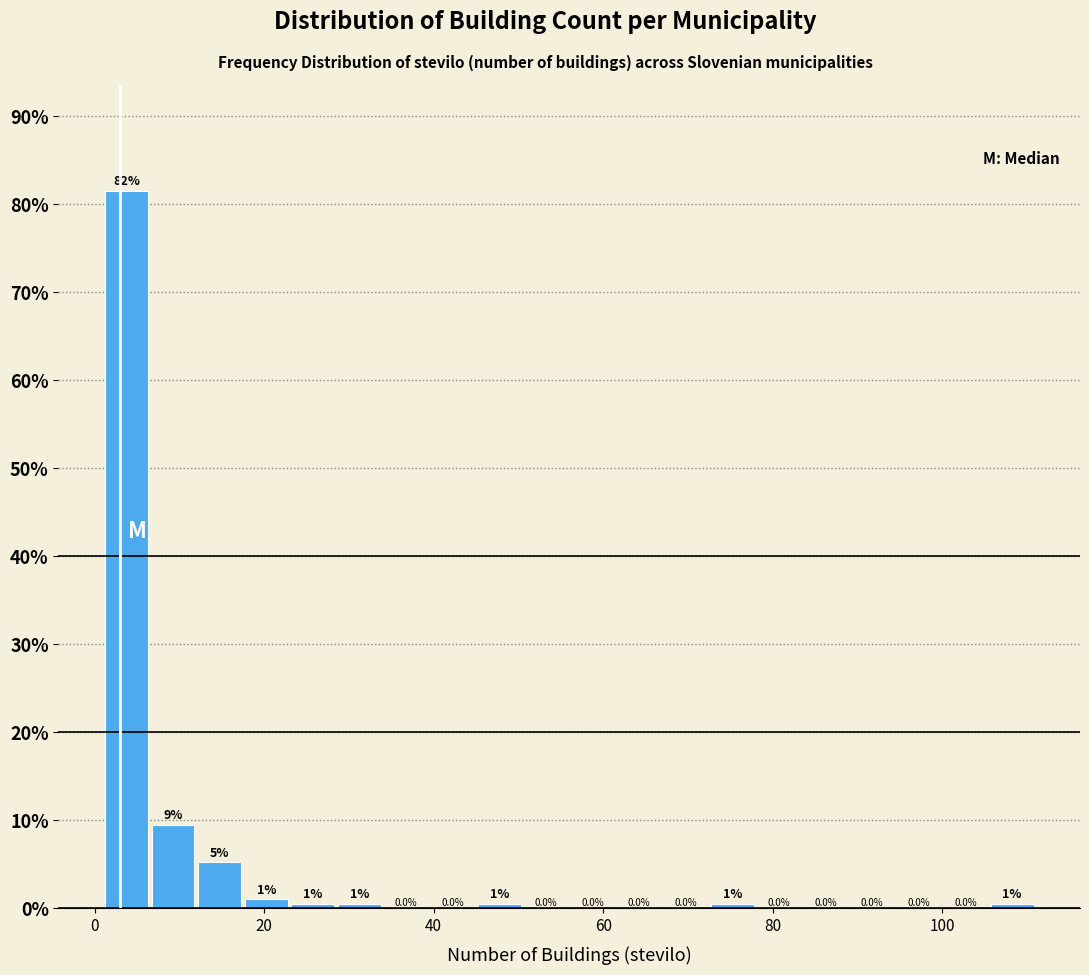

Read against the x-axis, roughly where is the centre of the tallest bar?

4